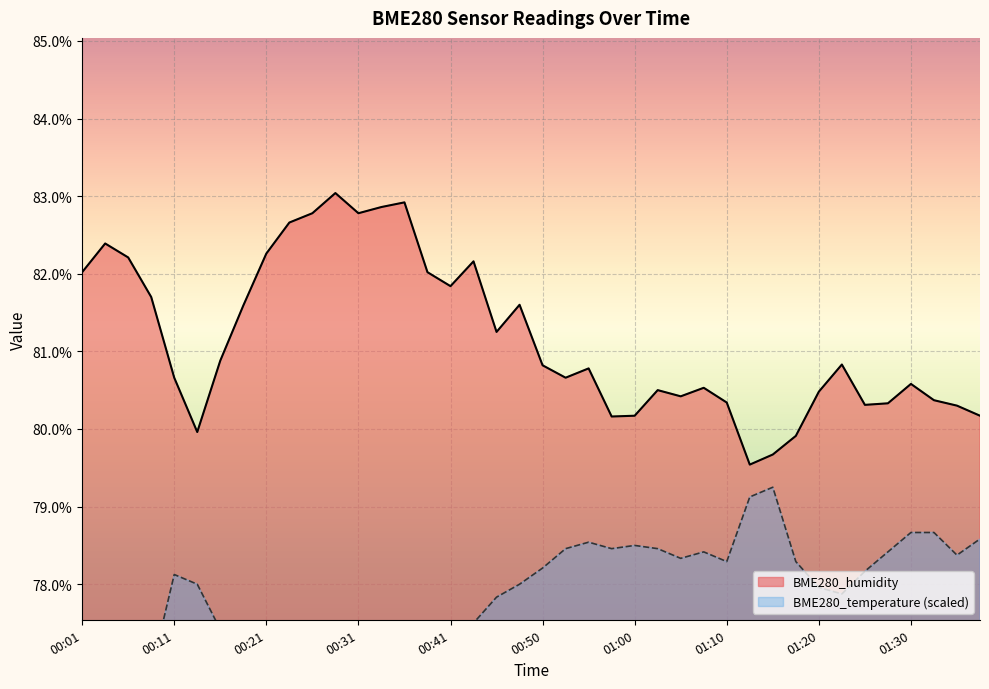

At which category is the sum across all series the highest?

00:43